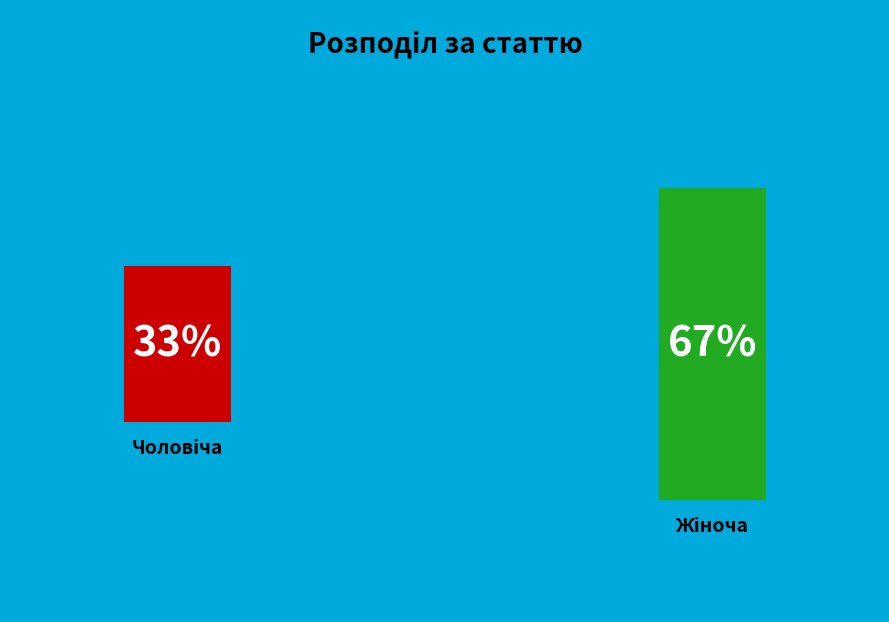

To the nearest percent, what is the combined percentage of Жіноча and Чоловіча?

100%